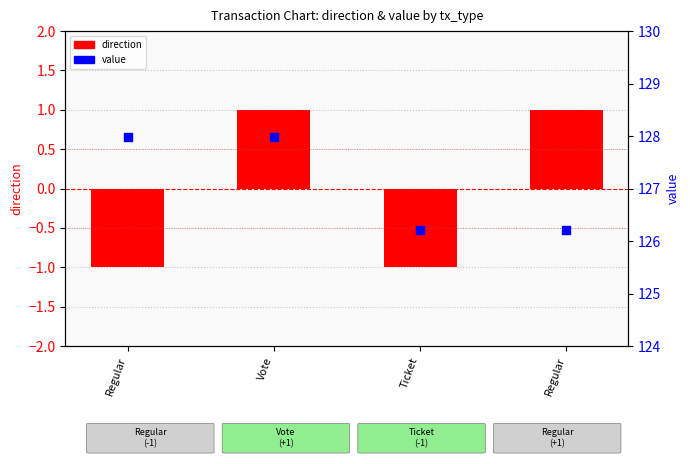

What is the total value across all series at Regular?

127.0